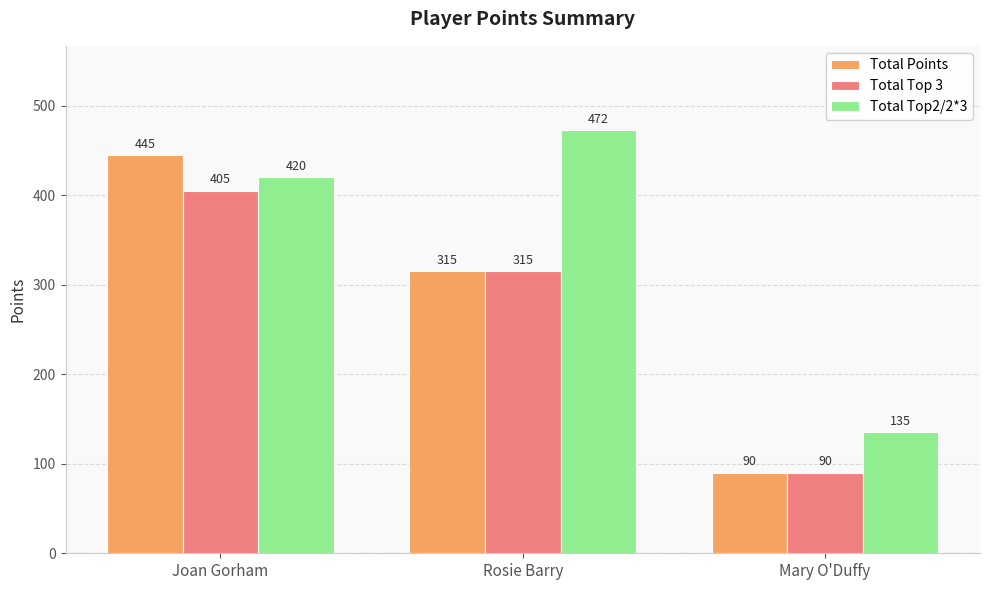

What is the lowest value of the Total Top 3 series?

90.0